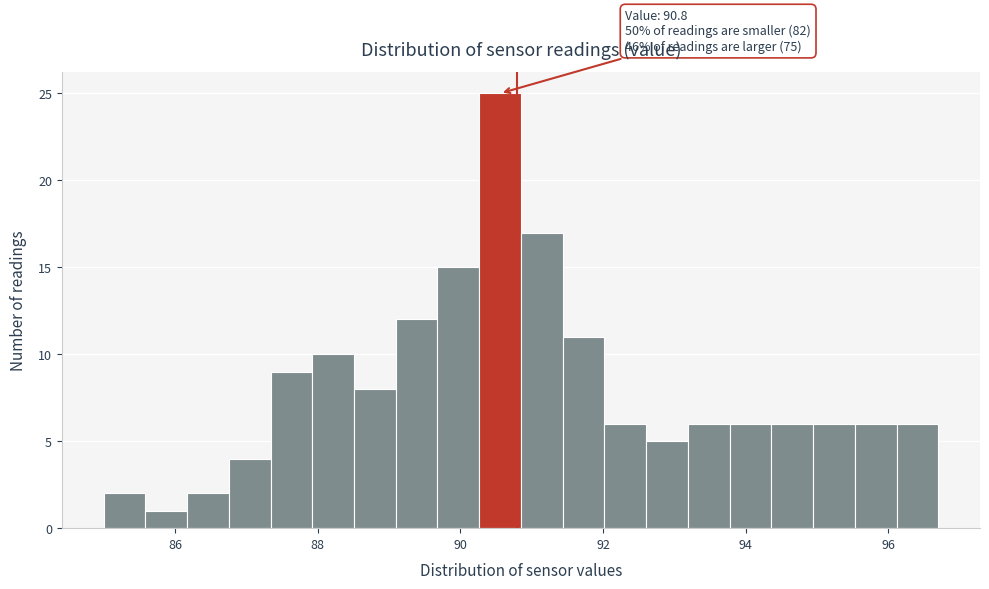

Read against the x-axis, roughly where is the centre of the tallest bar?

90.6